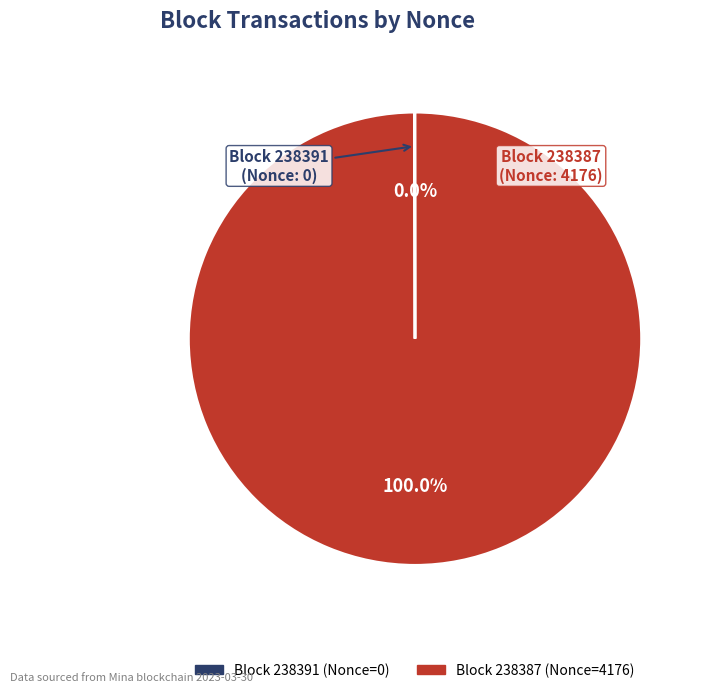

Is there any slice that represents more than half of the pie?

Yes